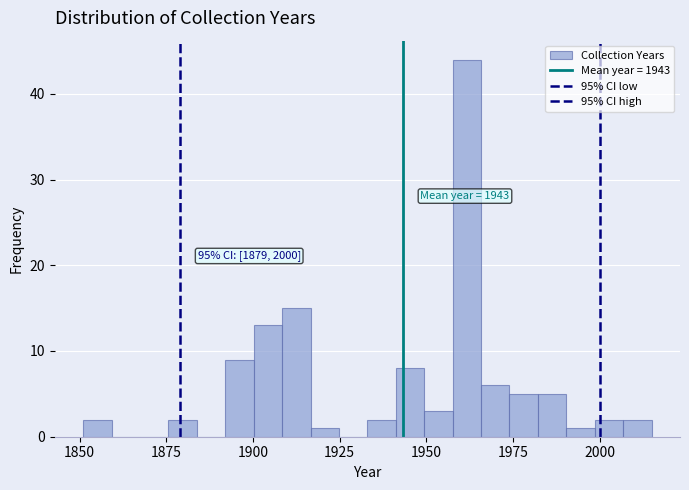

Read against the x-axis, roughly where is the centre of the tallest bar?

1960